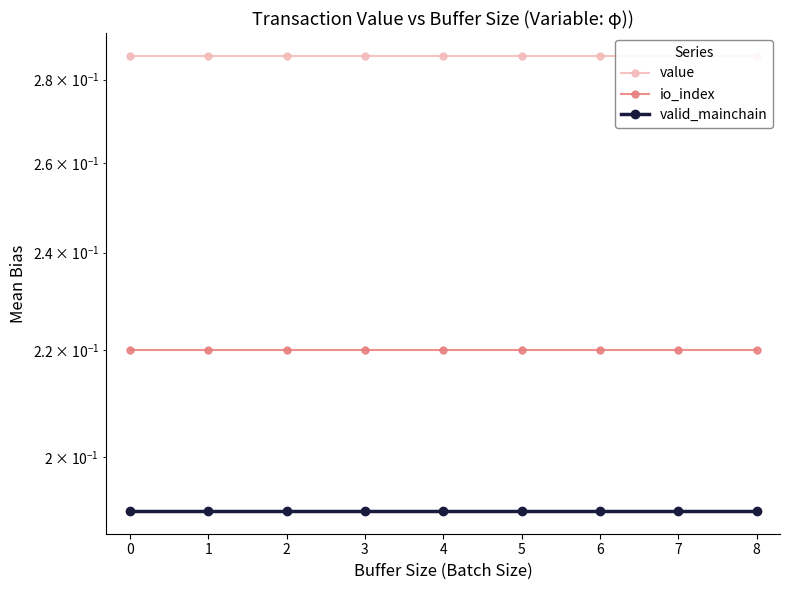

What is the minimum value shown in the chart?

0.2